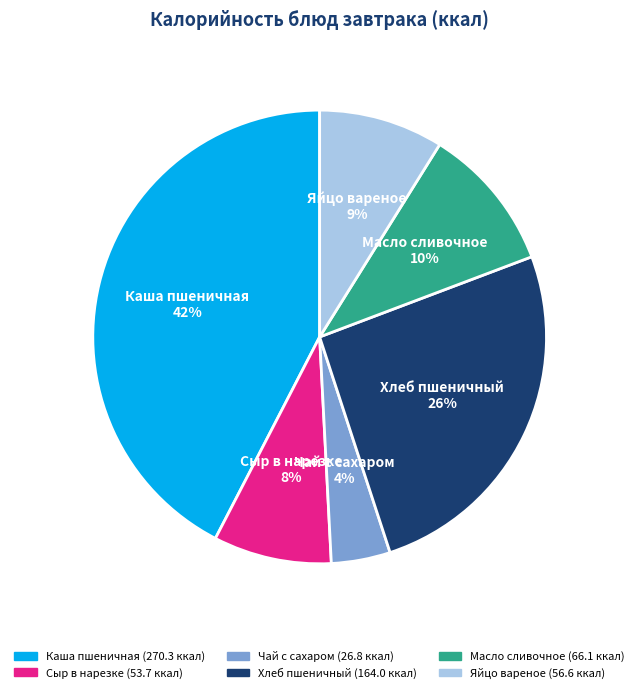

How many slices are in this pie chart?

6